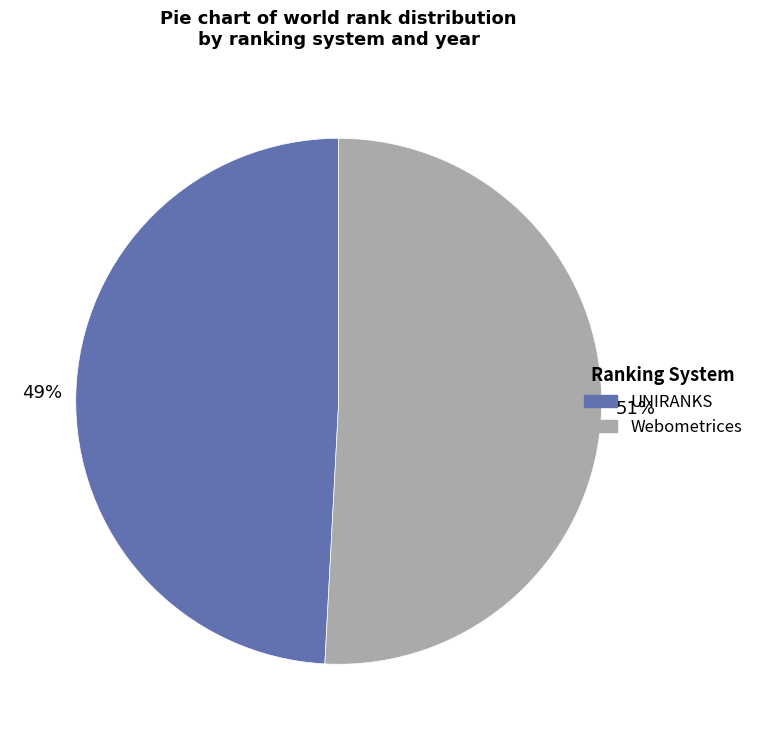

To the nearest percent, what is the difference between the largest and smallest slice percentages?

2%